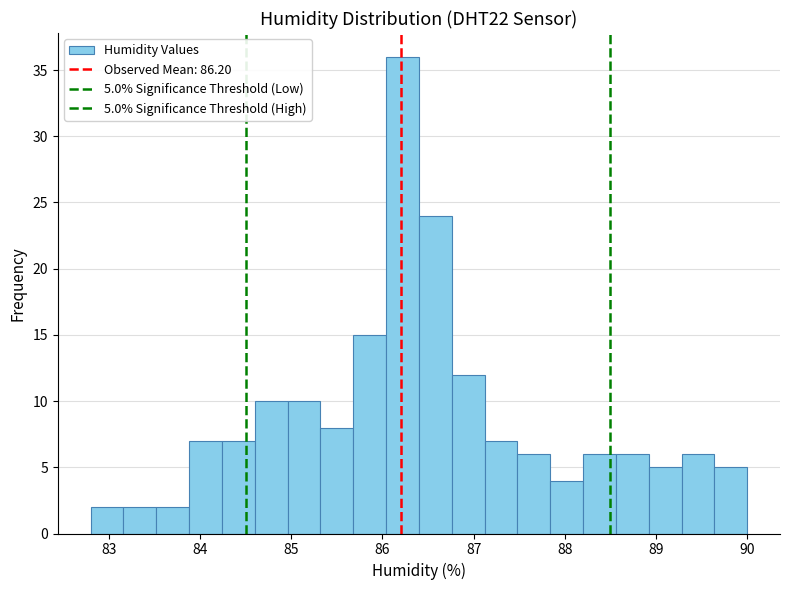

Read against the x-axis, roughly where is the centre of the tallest bar?

86.2